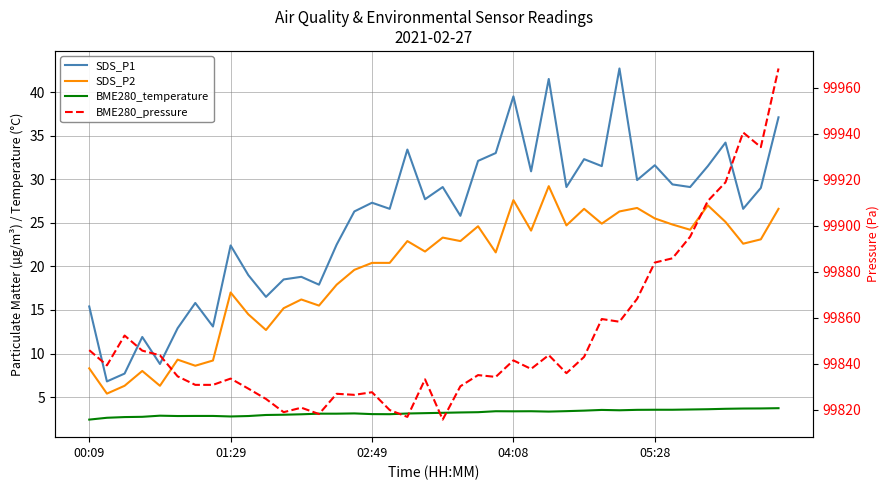

True or false: BME280_temperature and SDS_P1 cross at least once.

False